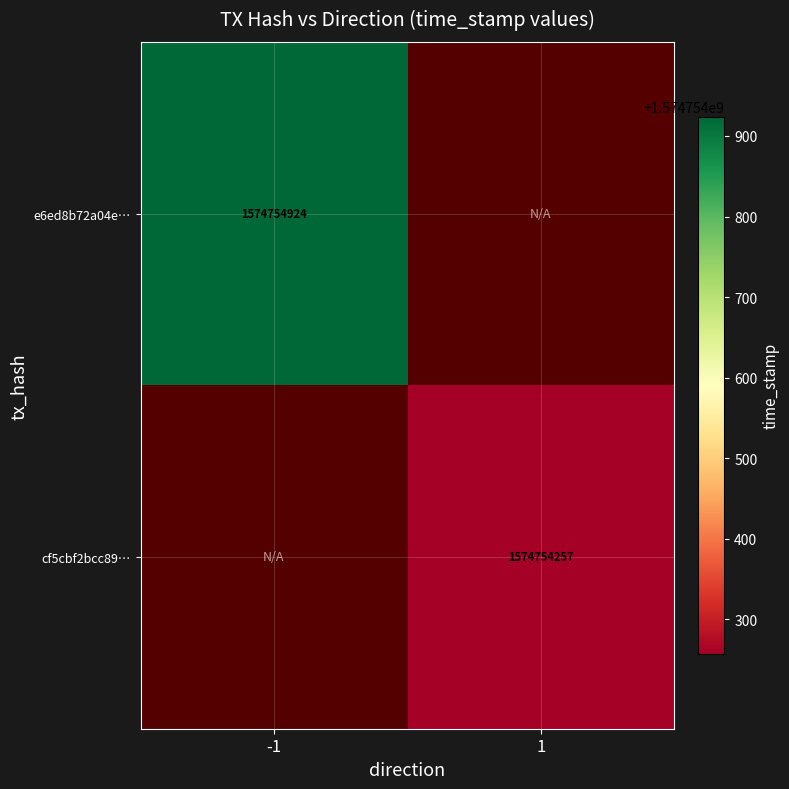

Where is e6ed8b72a04e2c4232b754e4b800ca33a724e0a nearest to the value 787377462?

-1